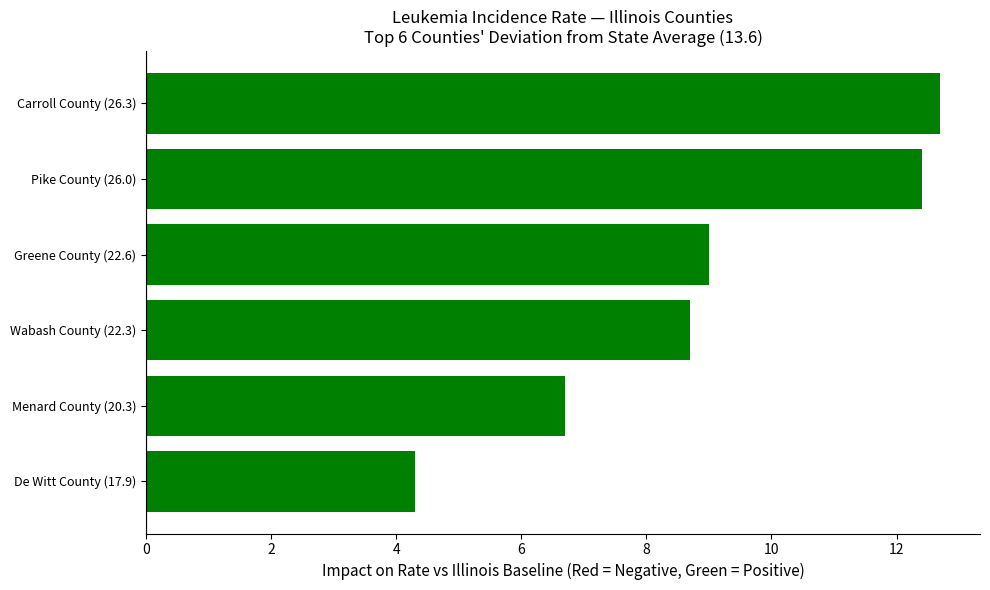

Approximately how many times larger is the value at De Witt County (17.9) compared to Carroll County (26.3)?

0.3